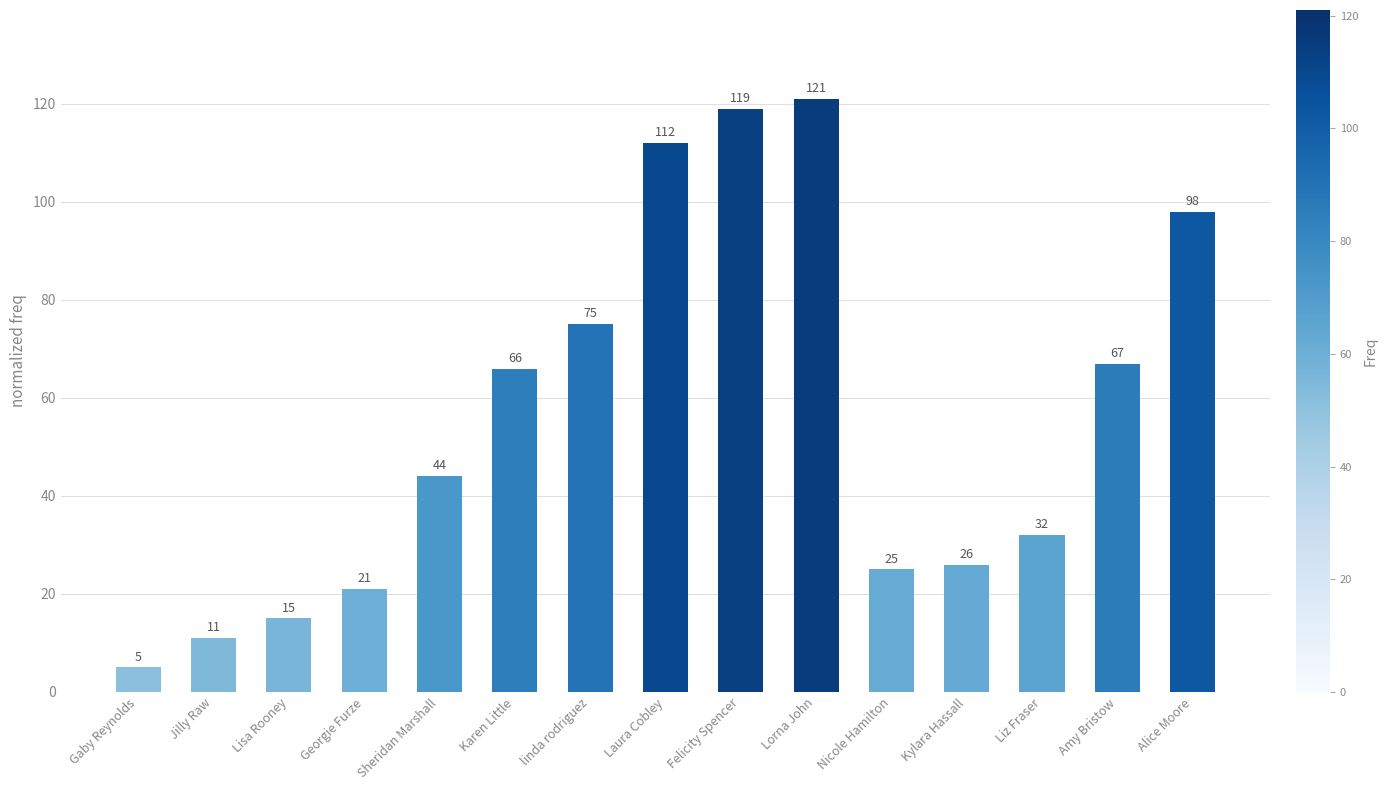

Does the chart contain stacked bars?

No